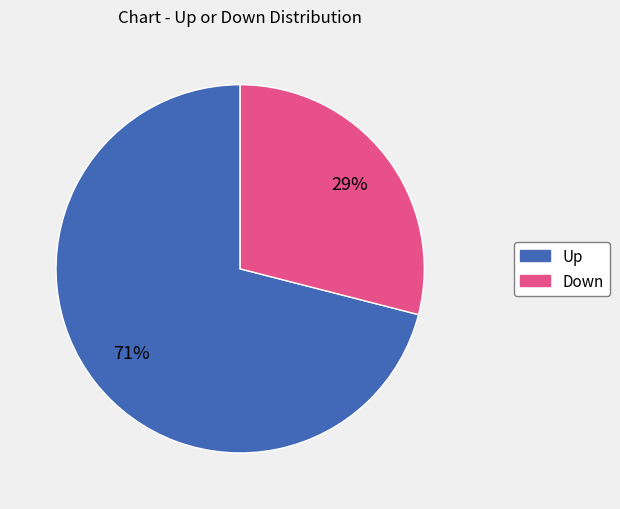

What is the majority slice?

Up